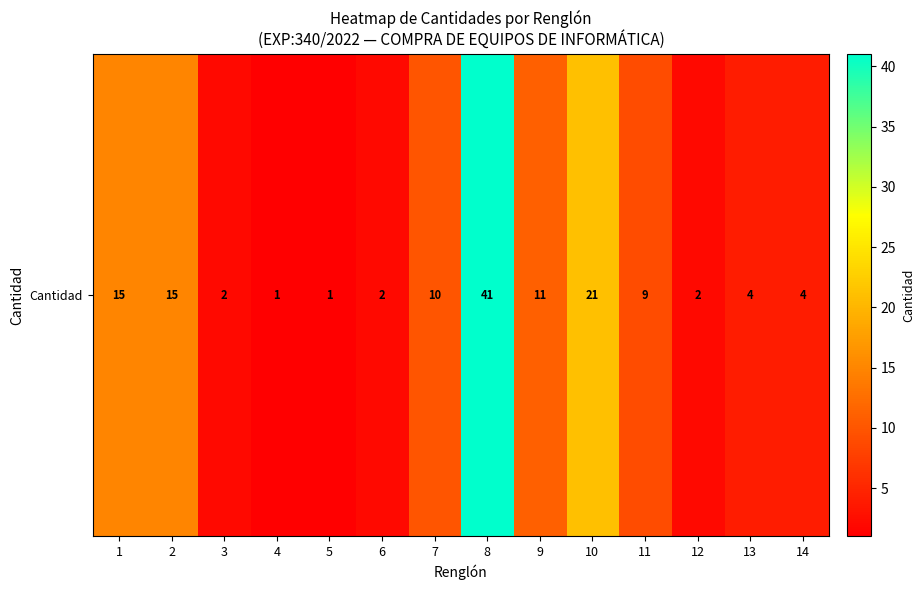

How many distinct data groups are displayed?

1